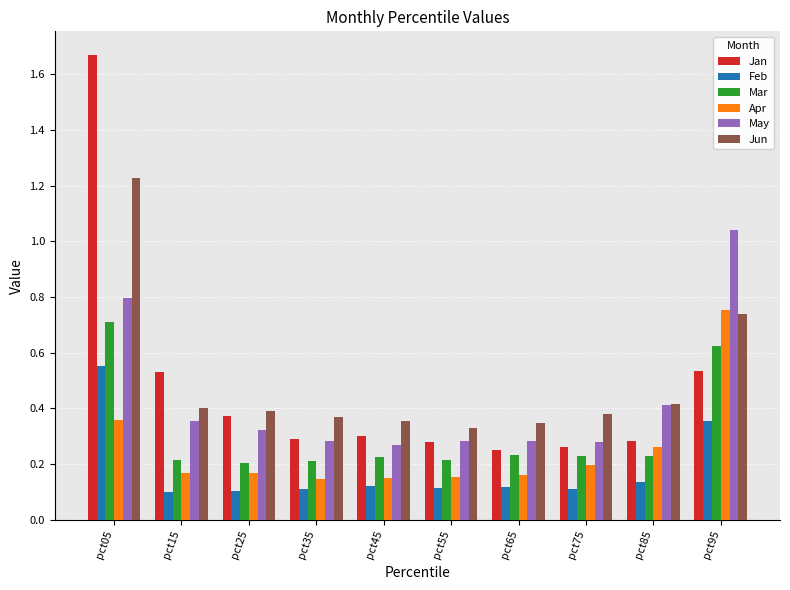

What is the sum of the May values at pct45 and pct95?

1.3